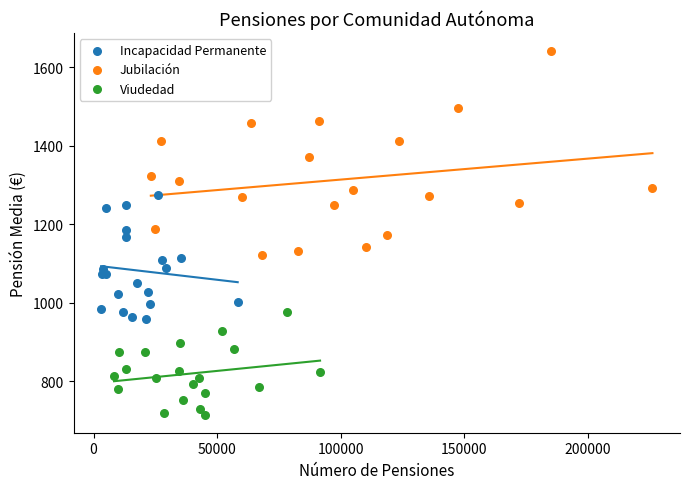

Which series has the largest Y range (max minus min)?

Jubilación